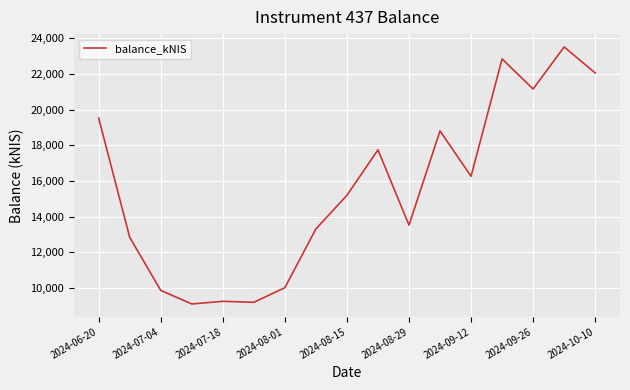

What is the smallest value displayed?

9094.0